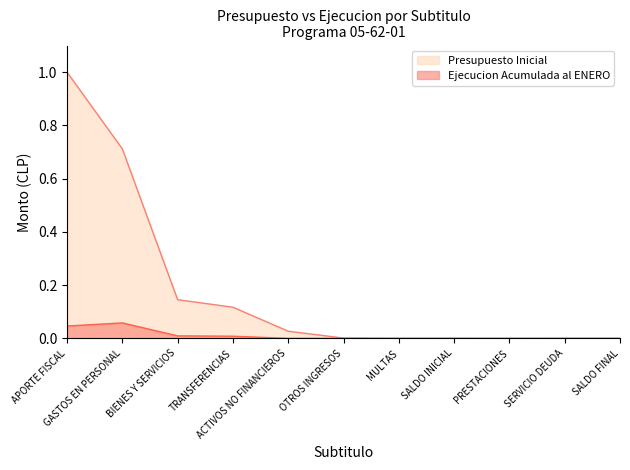

At which category does Ejecucion Acumulada al ENERO reach its first local peak?

GASTOS EN PERSONAL